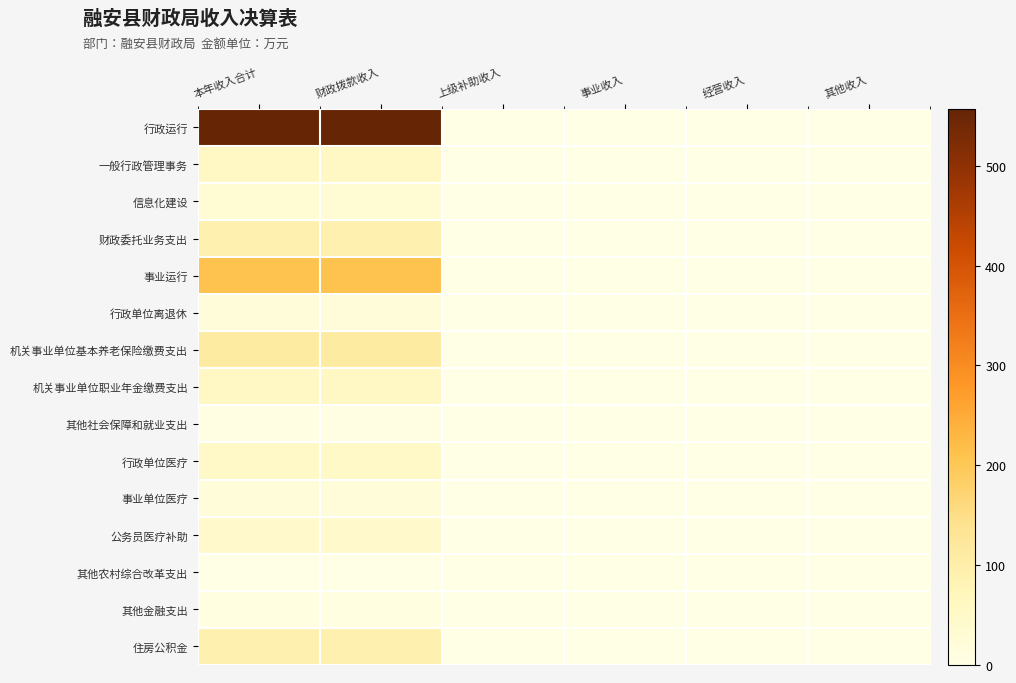

The 一般行政管理事务 series shows 54.5 at 财政拨款收入. True or false?

True